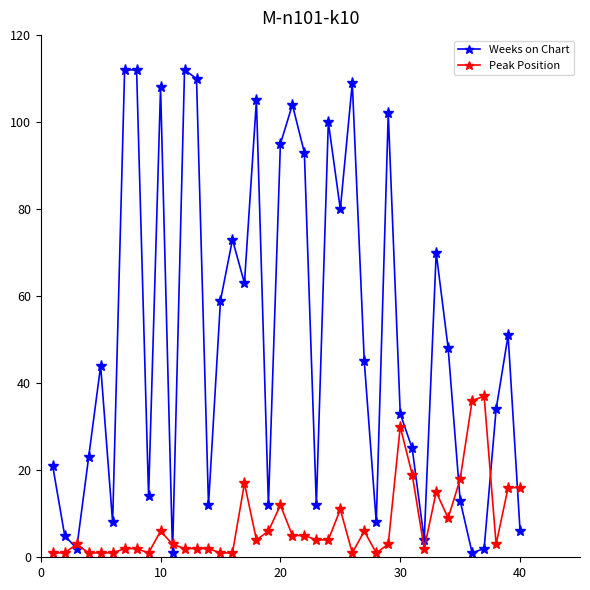

Rank the series by their maximum value, from highest to lowest.

Weeks on Chart, Peak Position